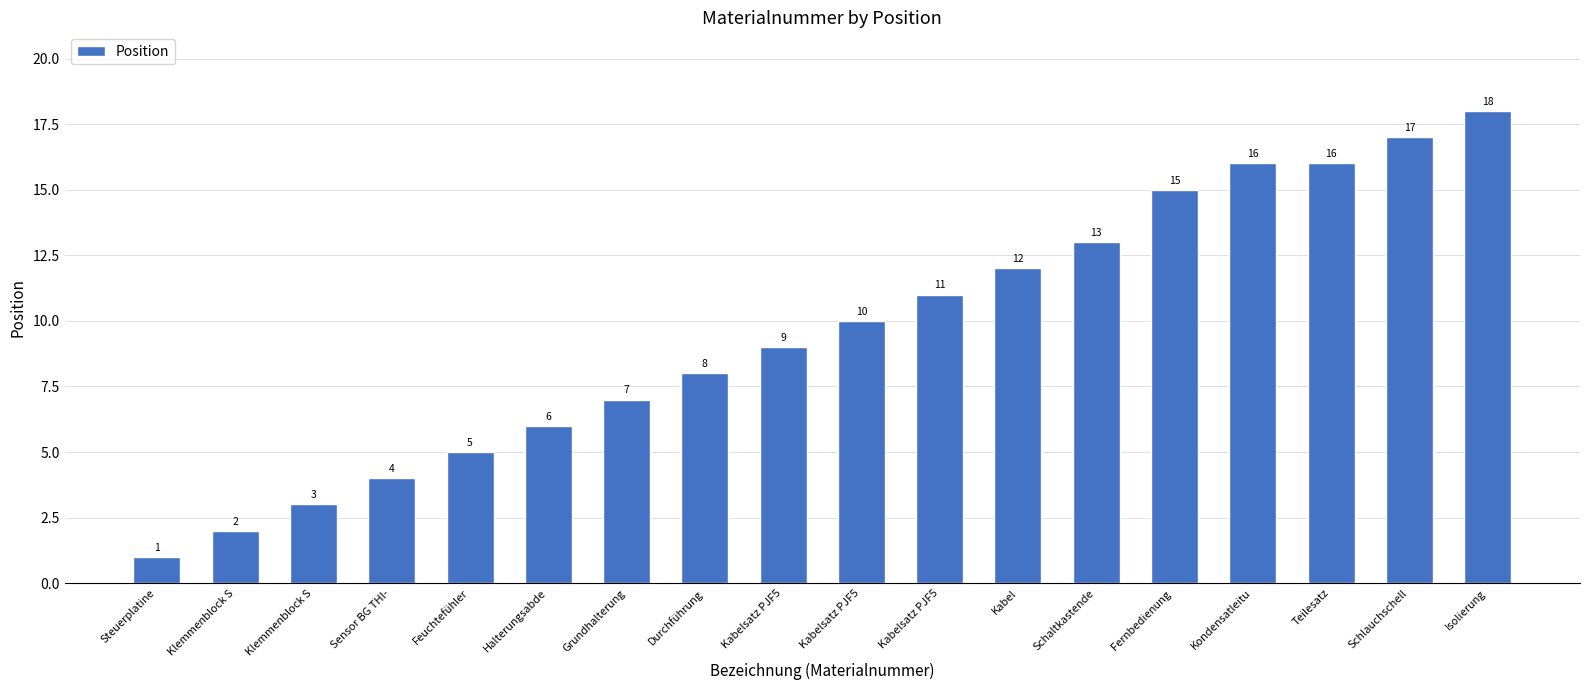

How many series are shown in this chart?

1